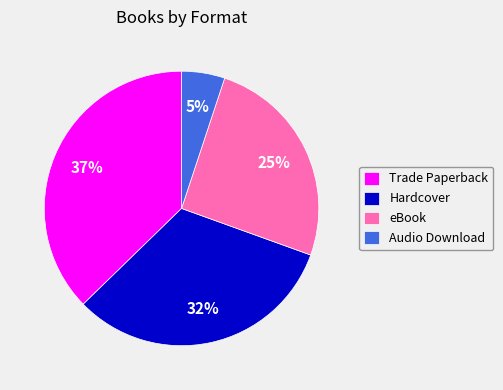

Is it true that Audio Download is 5% of the pie?

True